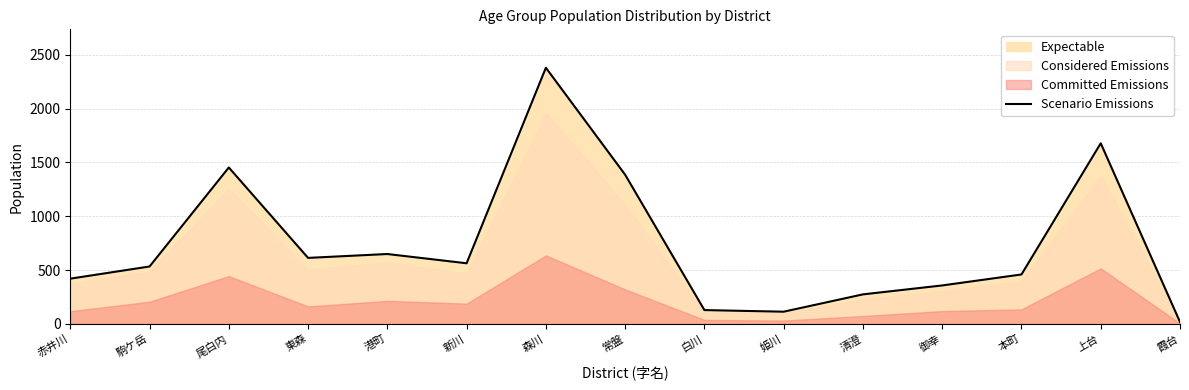

What is the value of the 11th point from the left?

274